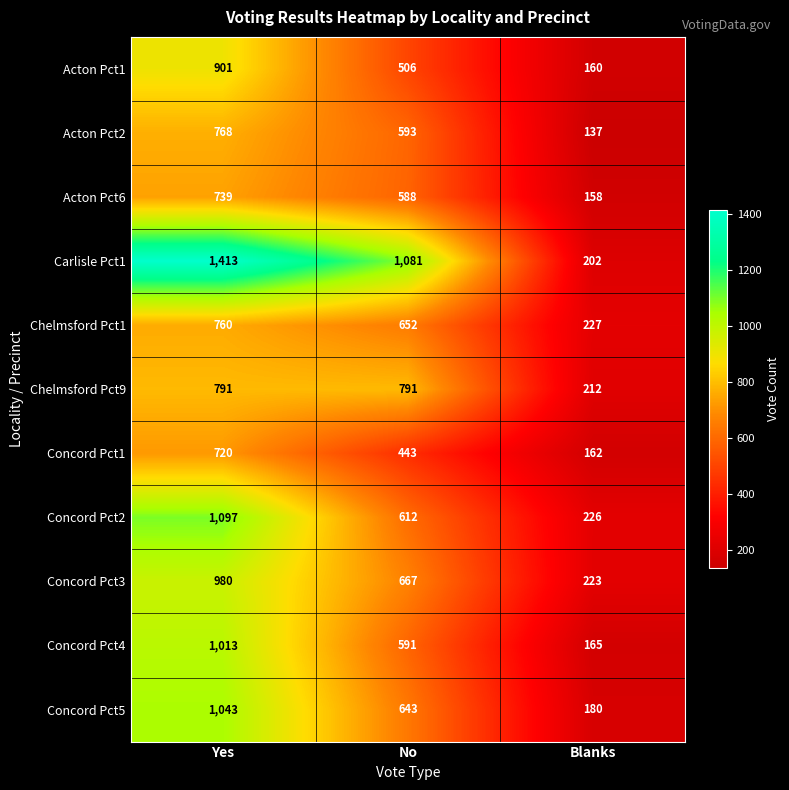

What is the total value across all series at Blanks?

2052